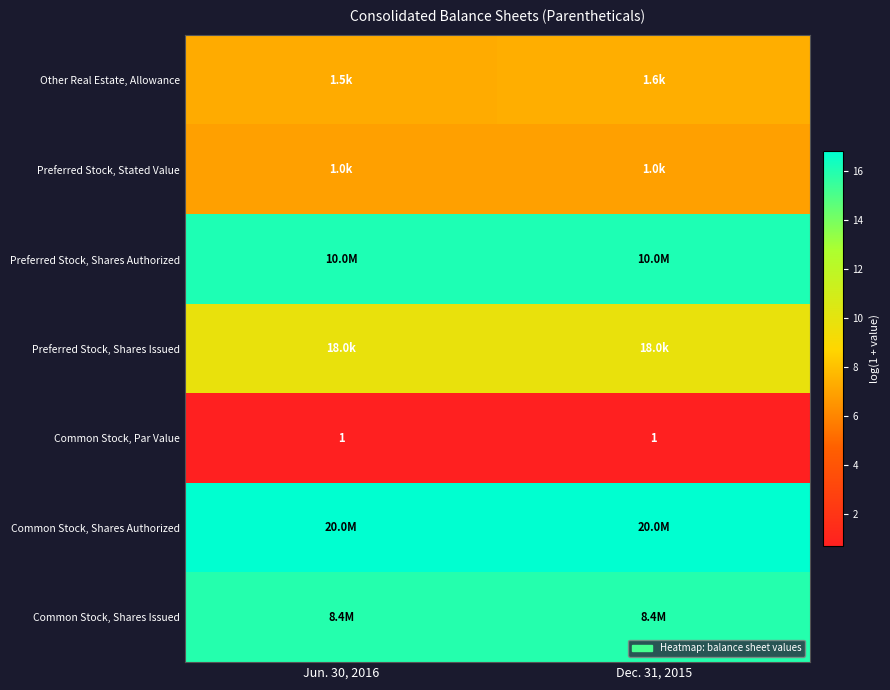

What is the total value across all series at Dec. 31, 2015?

73.6